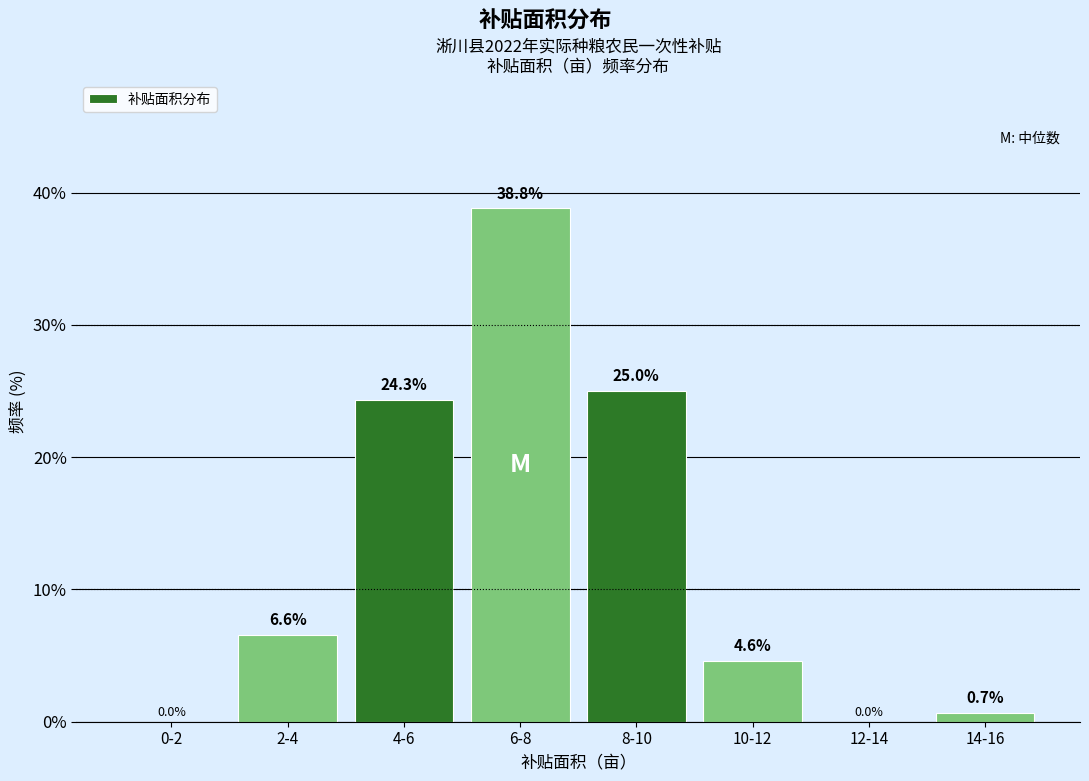

Reading left to right, what are all the values shown in this chart?

0-2=0.0	2-4=6.6	4-6=24.3	6-8=38.8	8-10=25.0	10-12=4.6	12-14=0.0	14-16=0.7